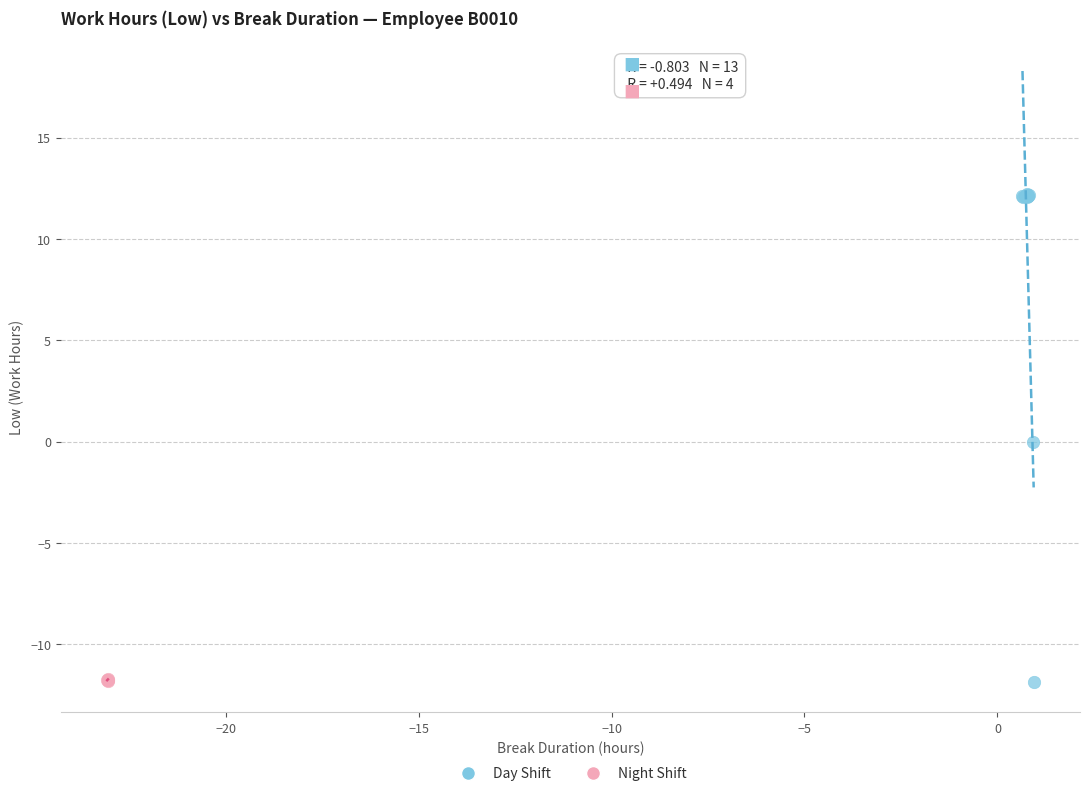

Which series reaches the maximum Y coordinate?

Day Shift